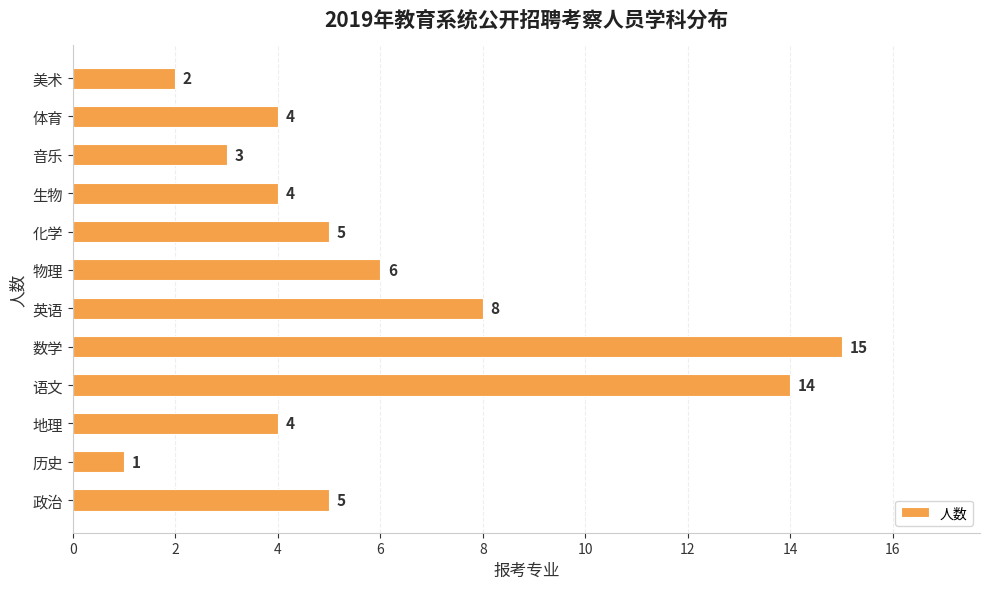

Reading bottom to top, transcribe all the data shown in this chart.

5	1	4	14	15	8	6	5	4	3	4	2